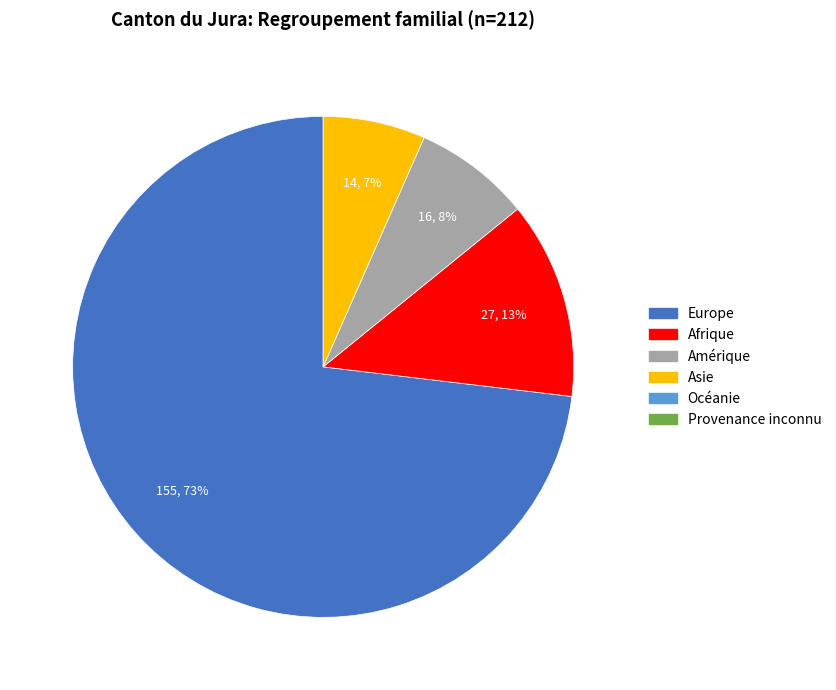

To the nearest percent, what is the average slice percentage?

25%